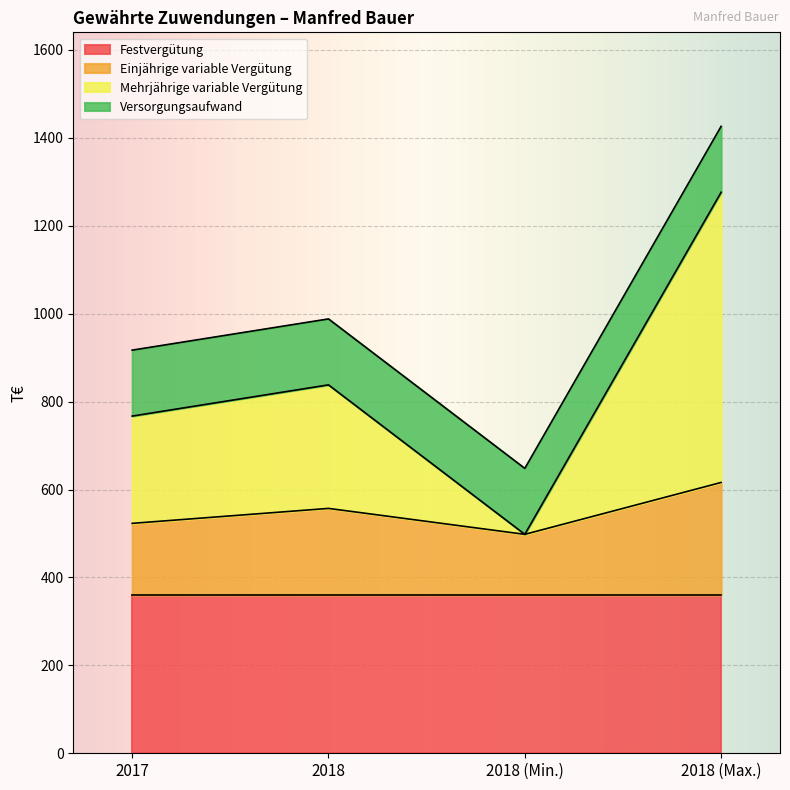

The Festvergütung series shows 360 at 2018 (Min.). True or false?

True